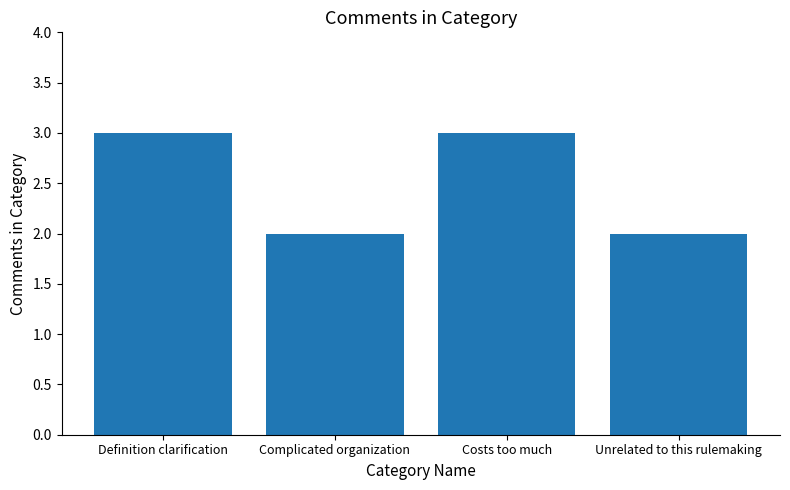

Reading left to right, transcribe all the data shown in this chart.

Definition clarification=3	Complicated organization=2	Costs too much=3	Unrelated to this rulemaking=2